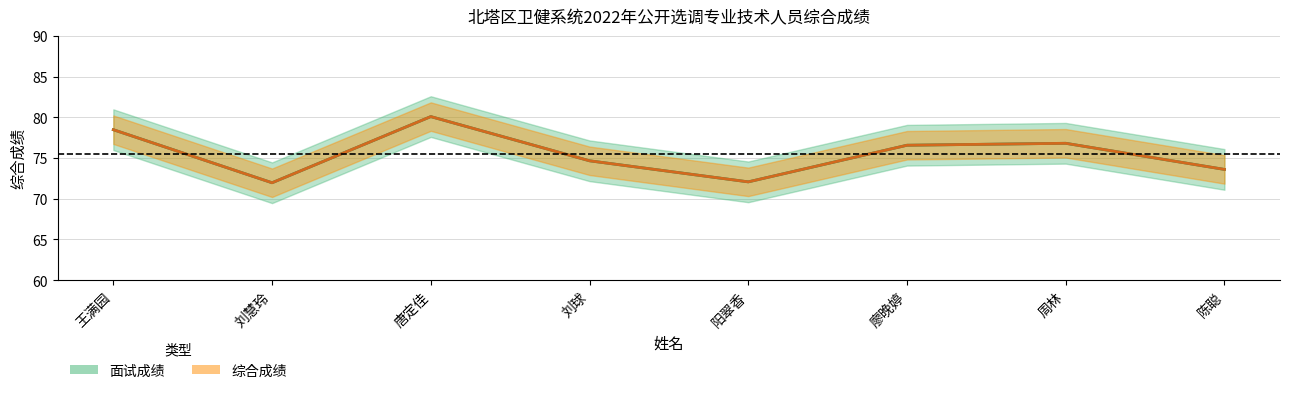

Reading left to right, extract all data points from this chart.

面试成绩: 王满园=78.5	刘慧玲=72.0	唐定佳=80.1	刘球=74.7	阳翠香=72.1	廖晚婷=76.6	周林=76.8	陈聪=73.6
综合成绩: 王满园=78.5	刘慧玲=72.0	唐定佳=80.1	刘球=74.7	阳翠香=72.1	廖晚婷=76.6	周林=76.8	陈聪=73.6